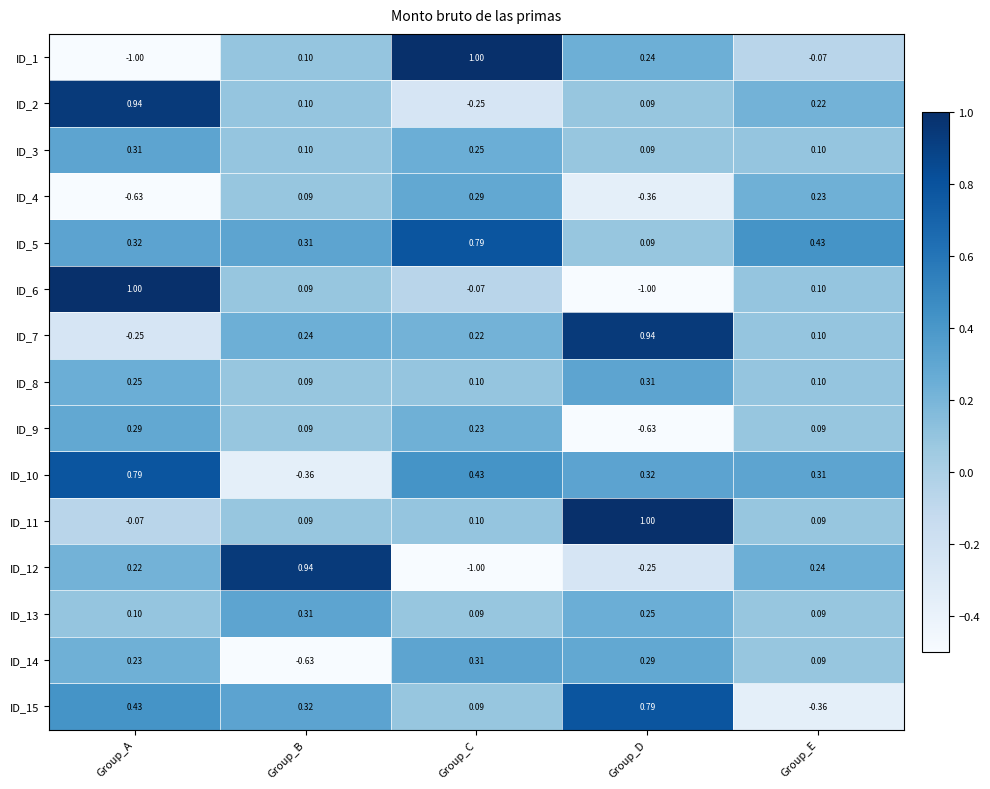

What is the difference between the highest and lowest values at Group_D?

2.0